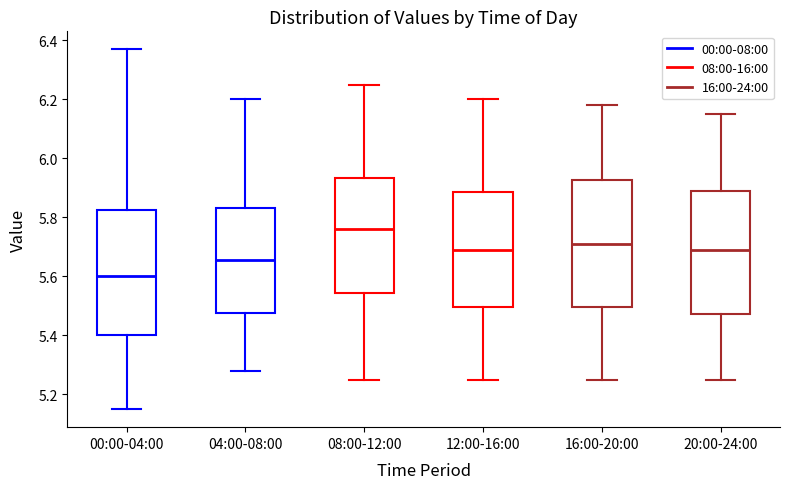

Which box has the highest median line?

08:00-12:00